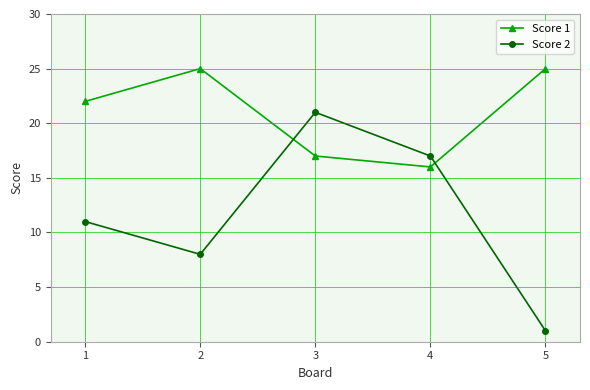

What is the greatest value displayed?

25